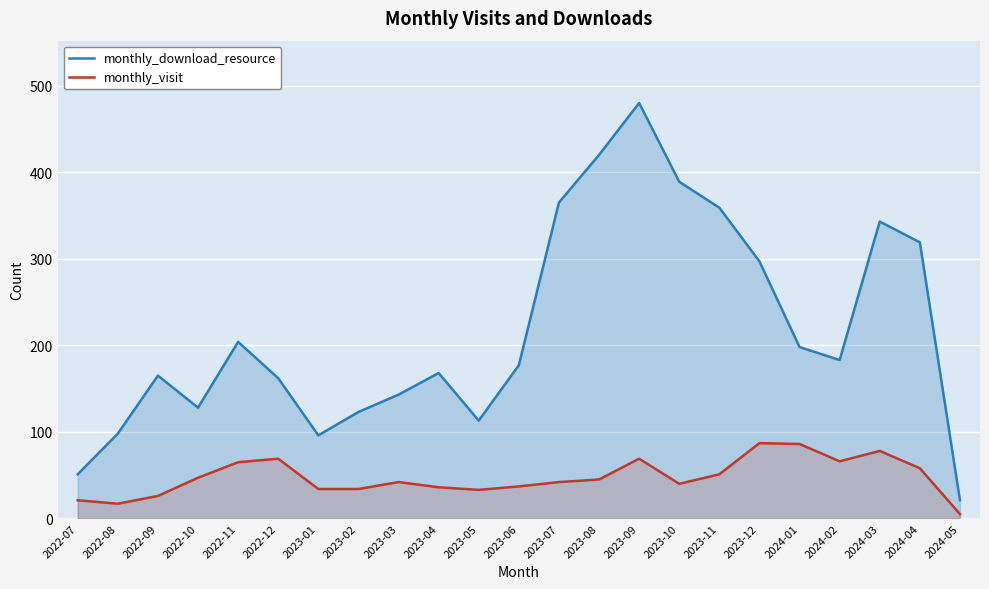

List the series in order of their overall mean, lowest first.

monthly_visit, monthly_download_resource